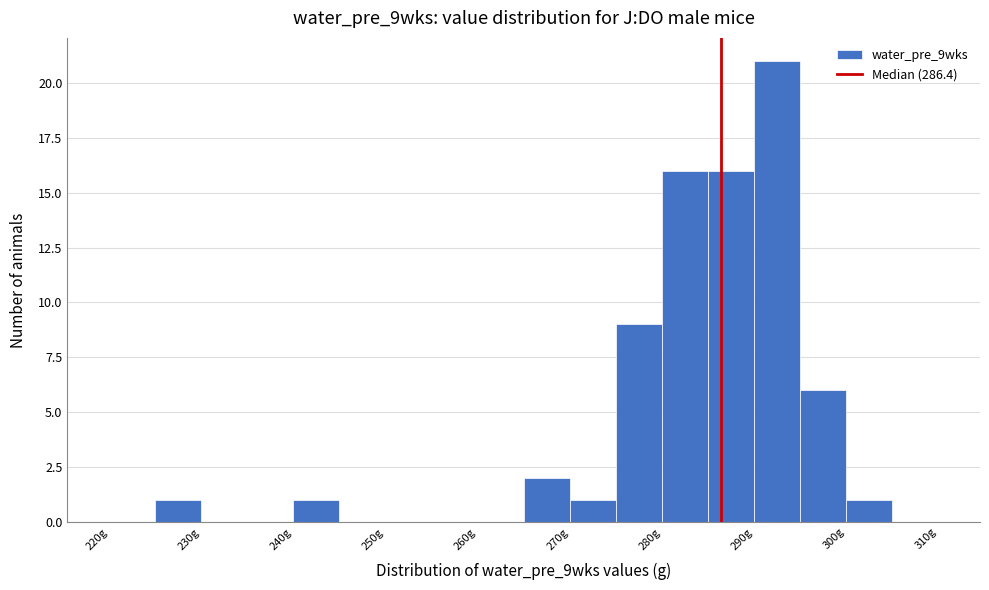

Reading left to right, list every bar in this chart as the range it spans on the x-axis followed by its height. The values are not printed on the chart, so give them approximately, as read against the axis.

220 to 225: 0
225 to 230: 1
230 to 235: 0
235 to 240: 0
240 to 245: 1
245 to 250: 0
250 to 255: 0
255 to 260: 0
260 to 265: 0
265 to 270: 2
270 to 275: 1
275 to 280: 9
280 to 285: 16
285 to 290: 16
290 to 295: 21
295 to 300: 6
300 to 305: 1
305 to 310: 0